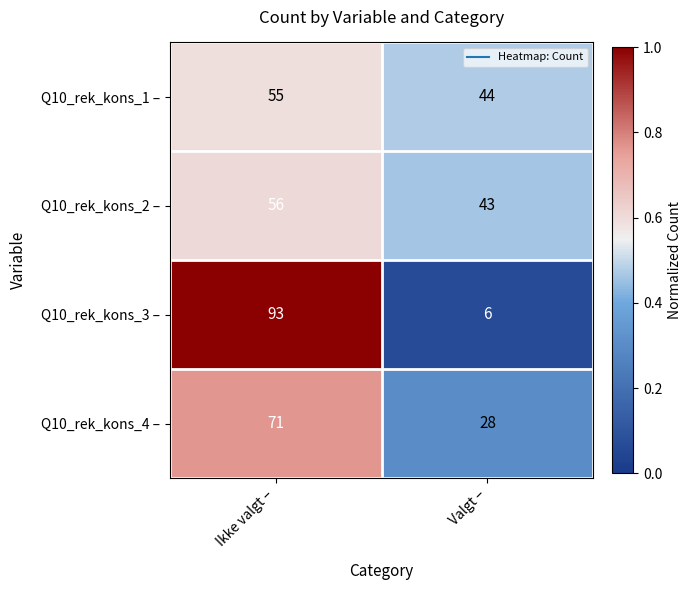

Reading left to right, list all the values displayed in this chart.

Q10_rek_kons_1 –: Ikke valgt –=55	Valgt –=44
Q10_rek_kons_2 –: Ikke valgt –=56	Valgt –=43
Q10_rek_kons_3 –: Ikke valgt –=93	Valgt –=6
Q10_rek_kons_4 –: Ikke valgt –=71	Valgt –=28